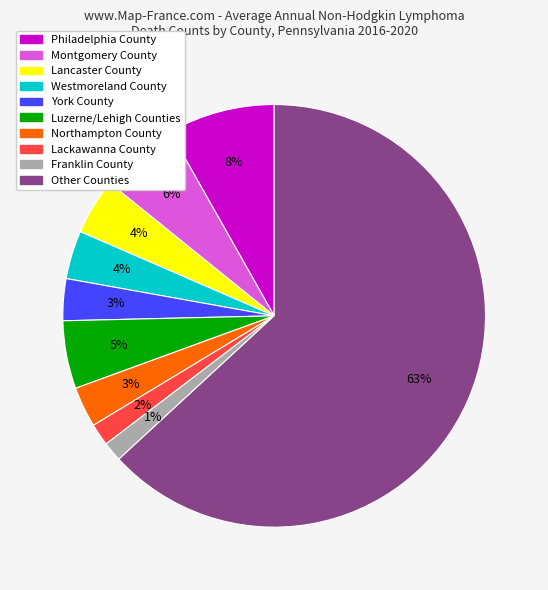

Does any single category account for the majority?

Yes